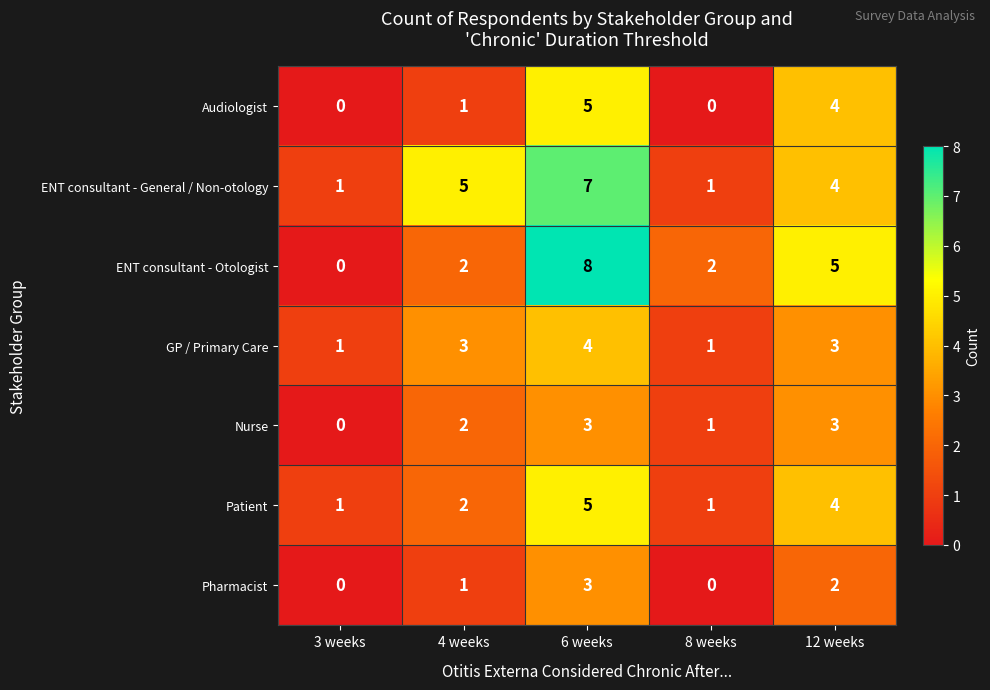

How many data points does each series have?

5